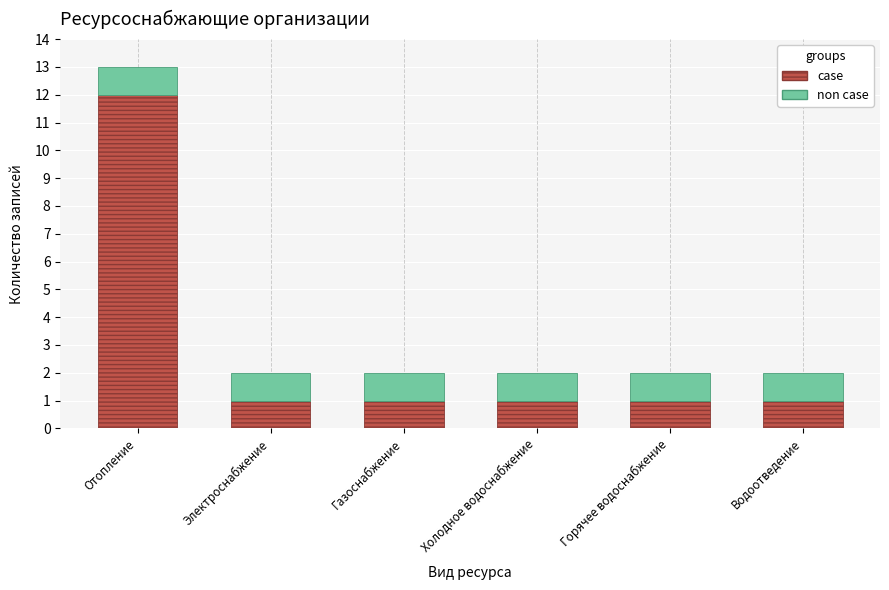

True or false: case has a value of 0 at Горячее водоснабжение.

False